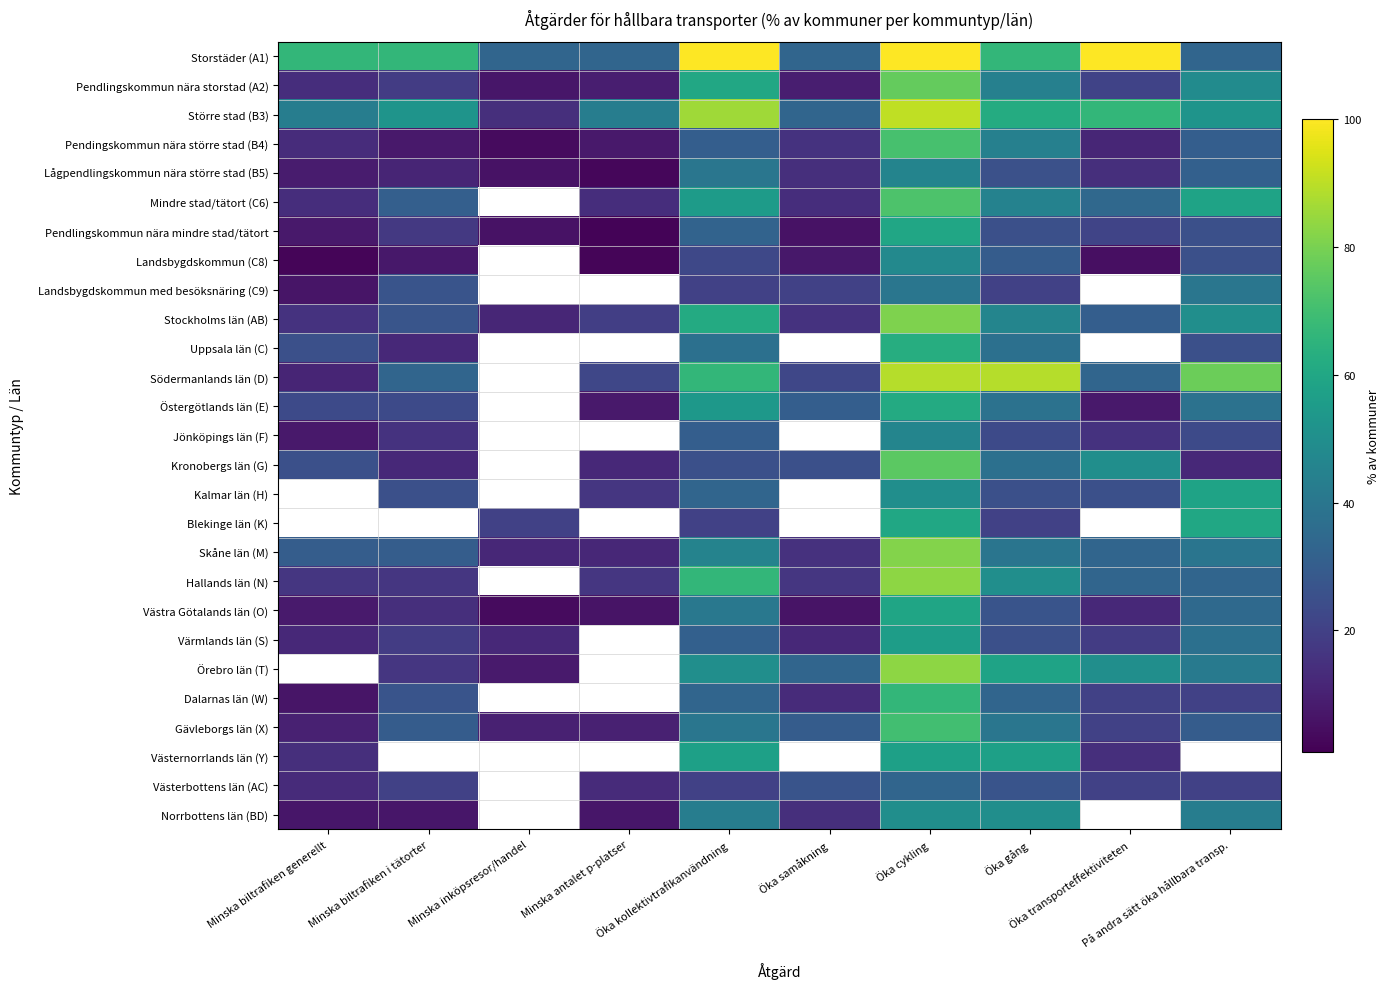

At which label does Landsbygdskommun med besöksnäring (C9) first exceed 20?

Minska biltrafiken i tätorter